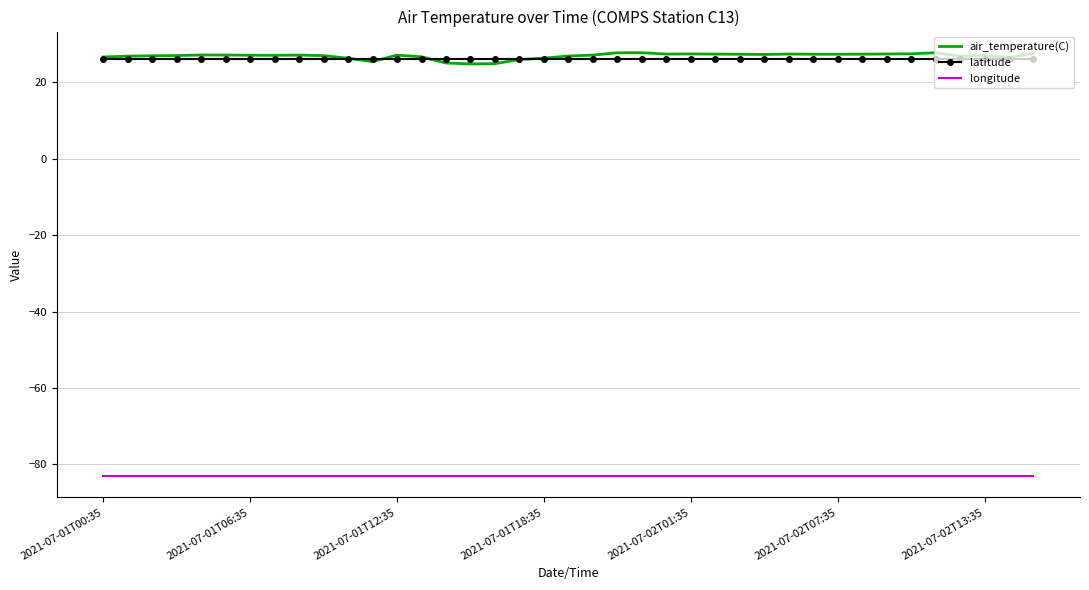

What are all the series names shown in the legend?

air_temperature(C), latitude, longitude